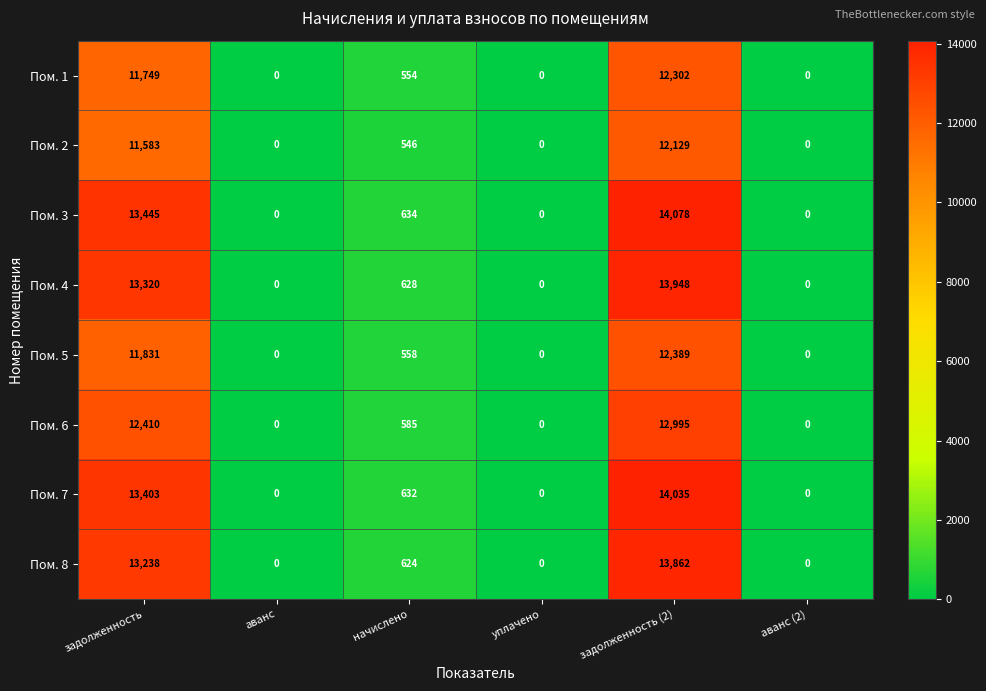

Which category has the highest value in the Пом. 4 series?

задолженность (2)